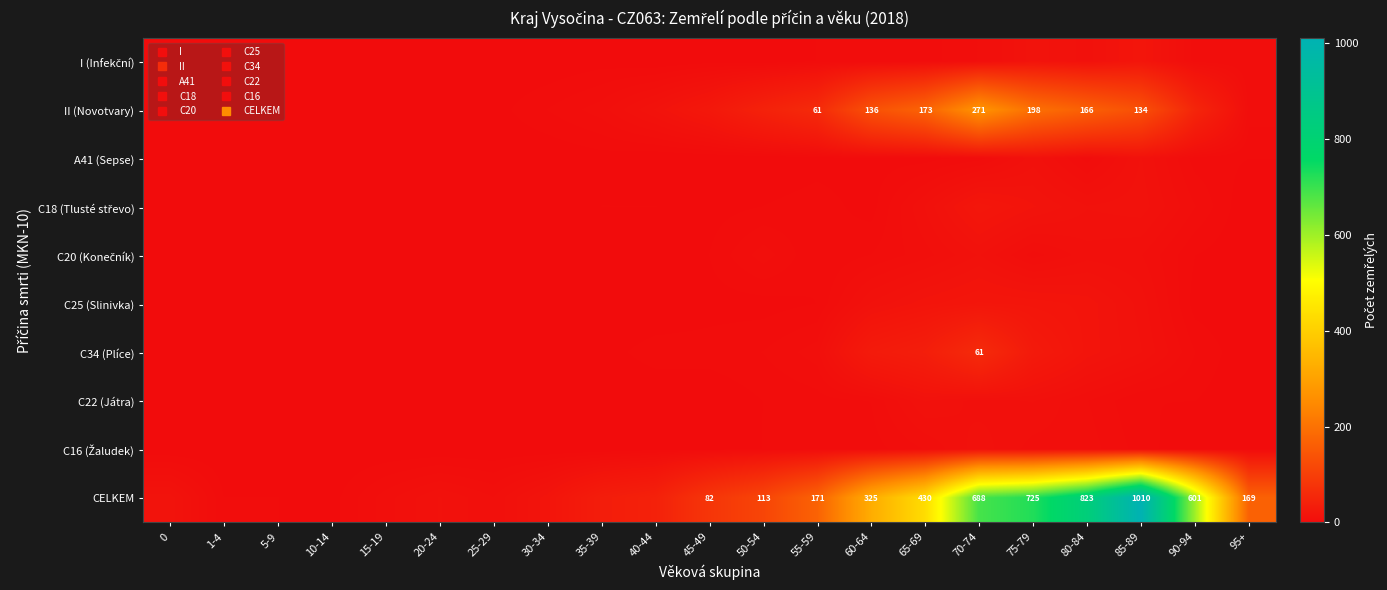

How many values in the C25 (Slinivka) series exceed 0?

10